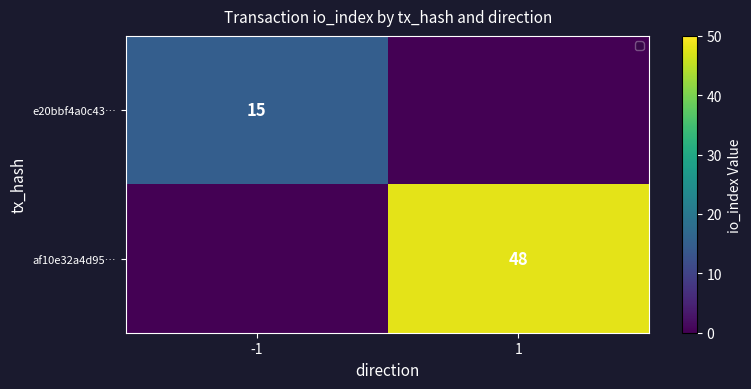

True or false: af10e32a4d95… has a value of 48 at 1.

True